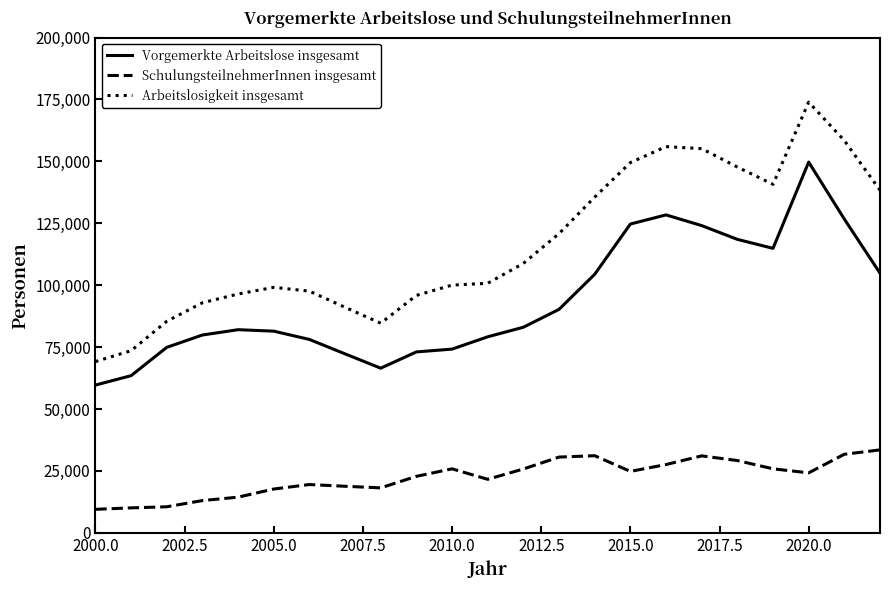

True or false: Arbeitslosigkeit insgesamt and SchulungsteilnehmerInnen insgesamt intersect in this chart.

False